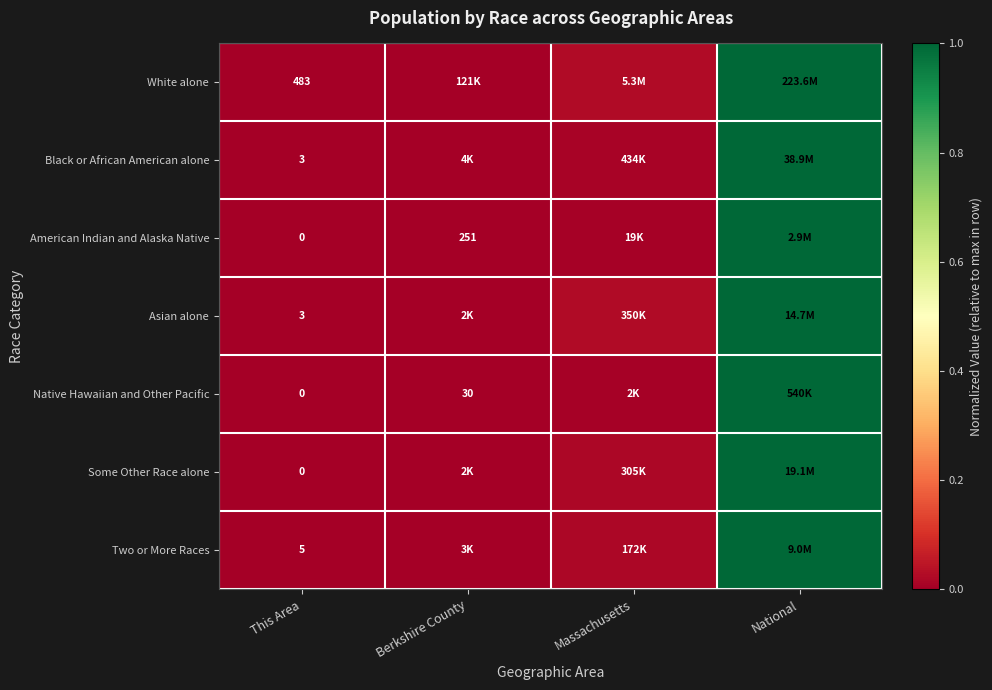

At Berkshire County, list the series in order from largest to smallest.

White alone, Two or More Races, Asian alone, Black or African American alone, American Indian and Alaska Native, Some Other Race alone, Native Hawaiian and Other Pacific